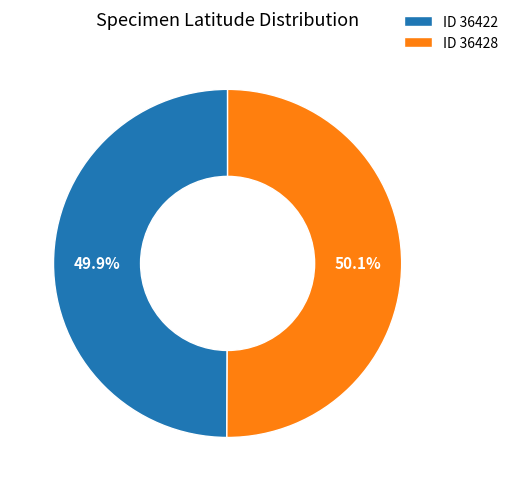

Is there any slice that represents more than half of the pie?

Yes